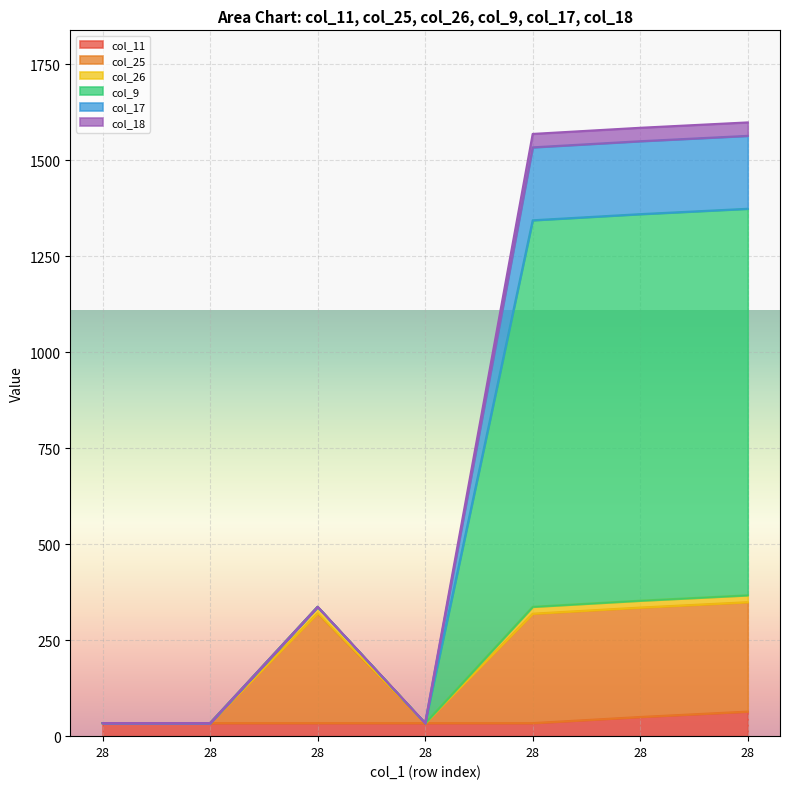

At which category does col_26 reach its first local peak?

28